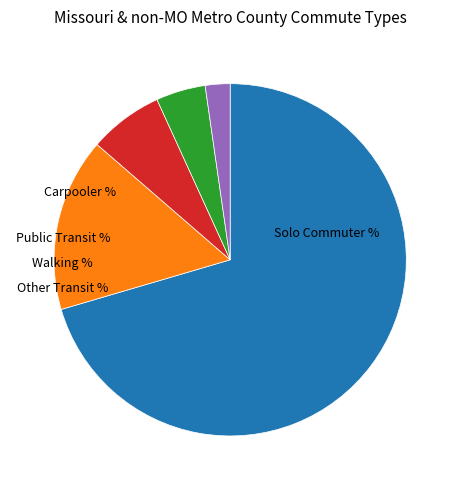

To the nearest percent, what is the average slice percentage?

20%